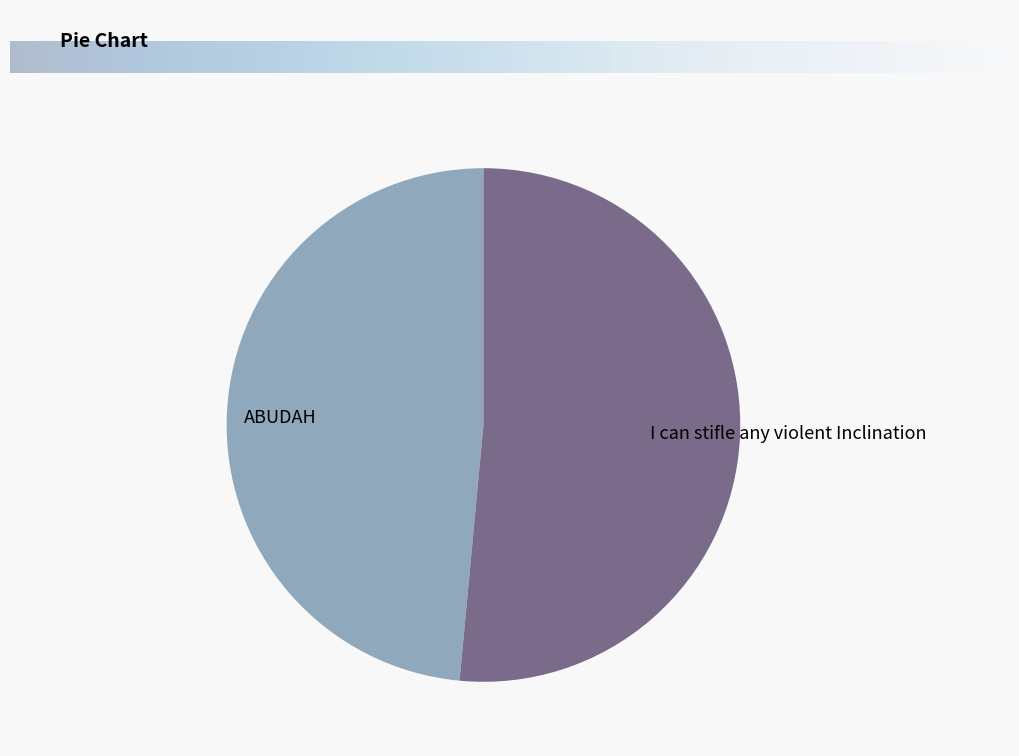

Between ABUDAH and I can stifle any violent Inclination, which is larger?

I can stifle any violent Inclination